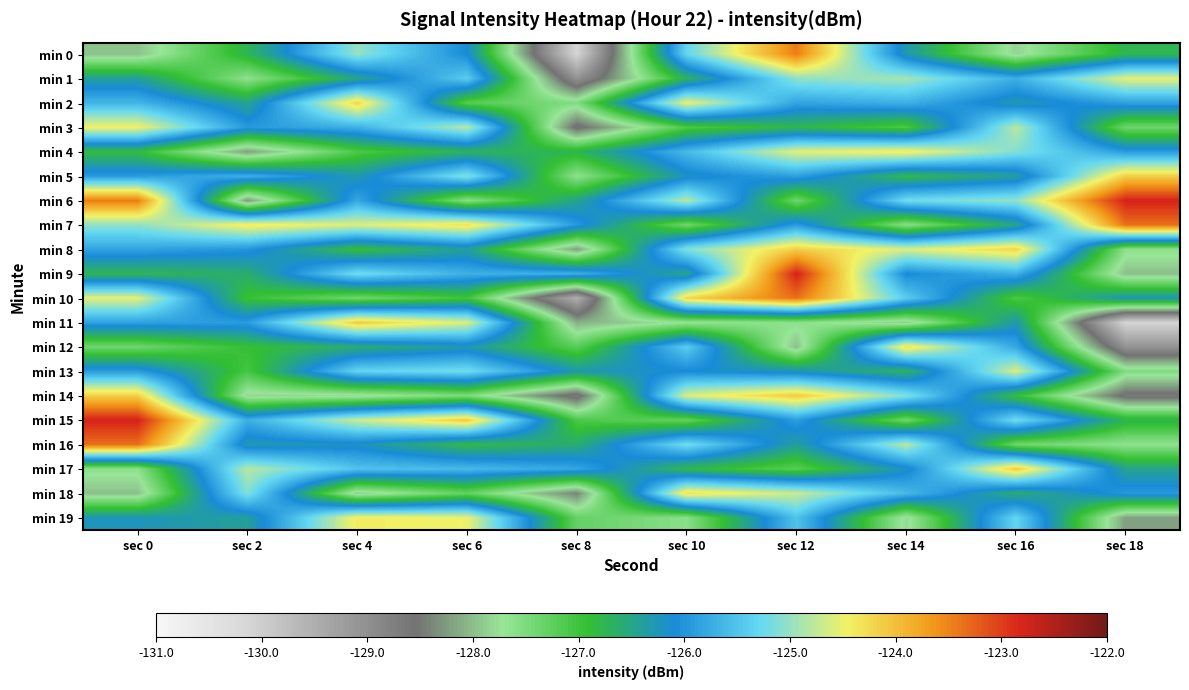

Which series has the widest spread of values?

min 0